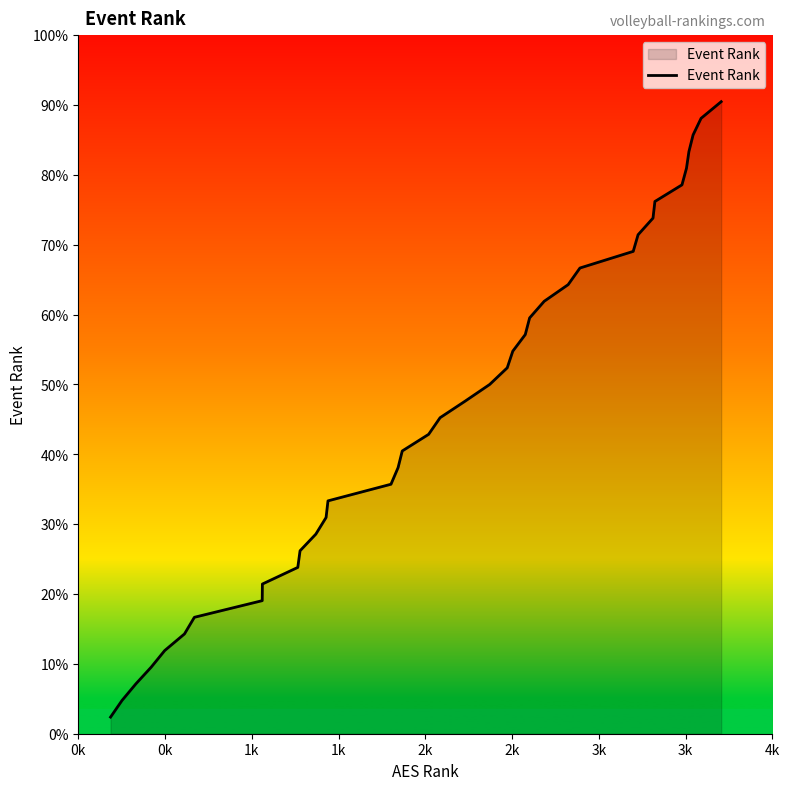

Does the chart display data point markers on the line(s)?

No